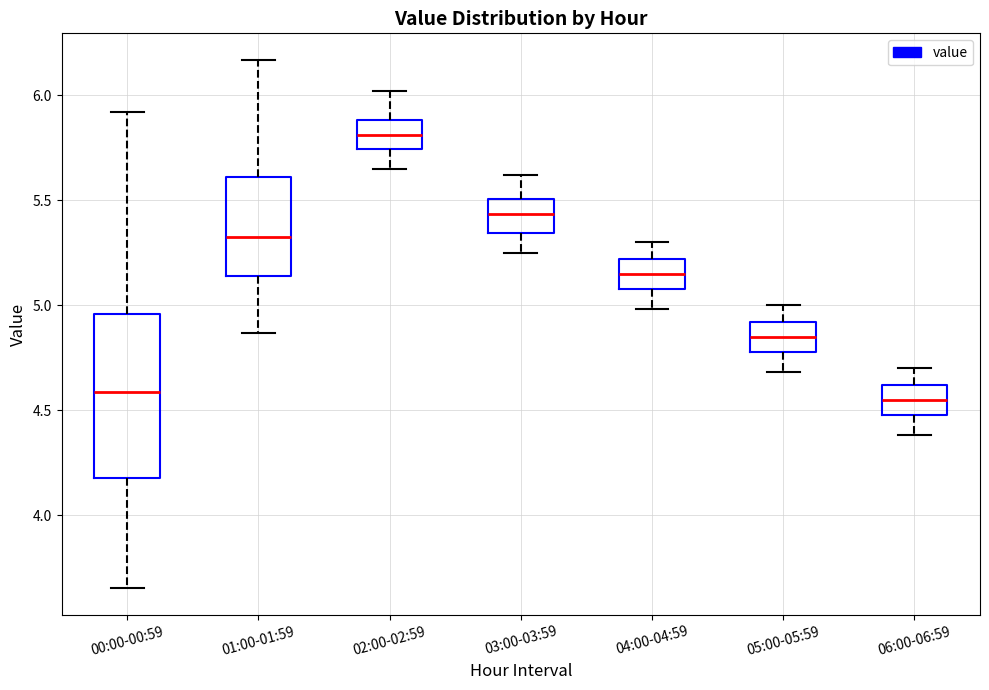

Comparing the boxes themselves (not the whiskers), which one is the tallest?

00:00-00:59